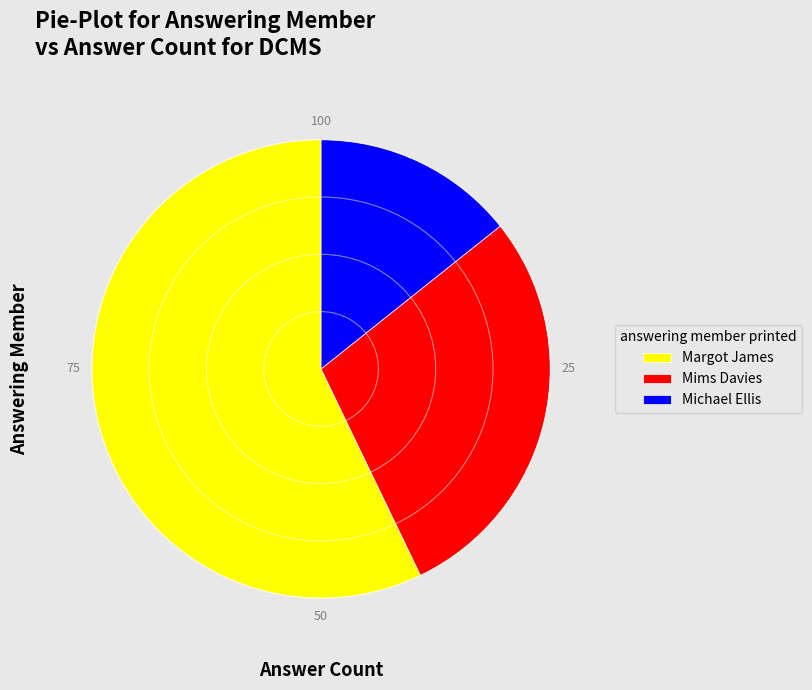

Which slice is the largest?

Margot James